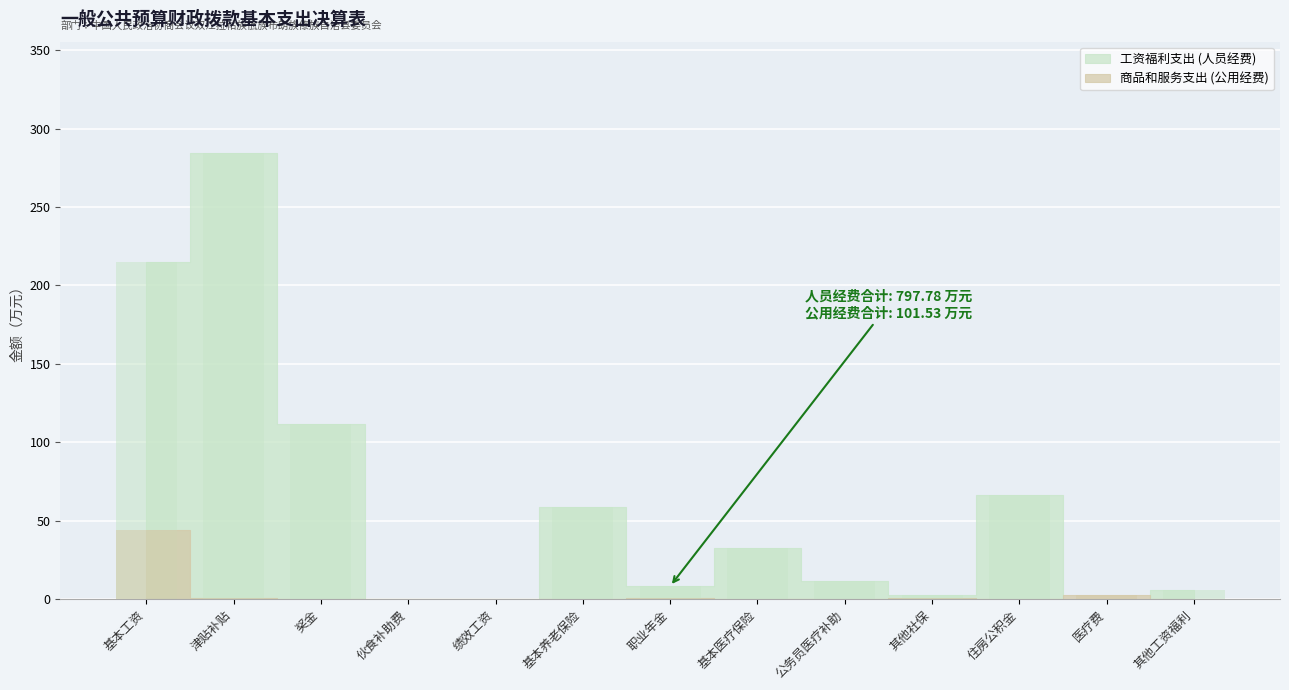

Reading right to left, list all the values displayed in this chart.

其他工资福利=6.1	医疗费=0.0	住房公积金=66.2	其他社保=2.7	公务员医疗补助=11.8	基本医疗保险=32.8	职业年金=8.3	基本养老保险=59.0	绩效工资=0.0	伙食补助费=0.0	奖金=111.6	津贴补贴=284.3	基本工资=214.8